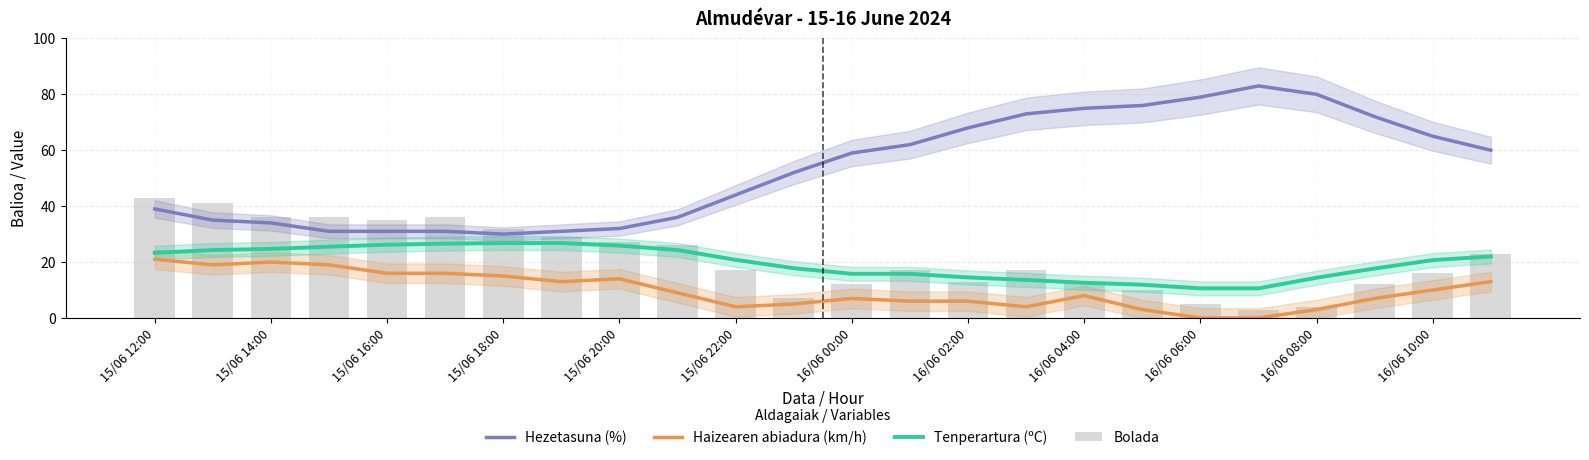

Reading left to right, what are all the values shown in this chart?

Hezetasuna (%): 39.0	35.0	34.0	31.0	31.0	31.0	30.0	31.0	32.0	36.0	44.0	52.0	59.0	62.0	68.0	73.0	75.0	76.0	79.0	83.0	80.0	72.0	65.0	60.0
Haizearen abiadura (km/h): 21.0	19.0	20.0	19.0	16.0	16.0	15.0	13.0	14.0	9.0	4.0	5.0	7.0	6.0	6.0	4.0	8.0	3.0	0.0	0.0	3.0	7.0	10.0	13.0
Tenperartura (ºC): 23.3	24.3	24.7	25.5	26.2	26.6	26.8	26.8	25.9	24.3	20.8	17.8	15.8	15.8	14.5	13.6	12.6	11.9	10.6	10.6	14.4	17.7	20.7	22.0
Bolada: 43.0	41.0	36.0	36.0	35.0	36.0	32.0	29.0	27.0	26.0	17.0	7.0	12.0	17.0	13.0	17.0	13.0	10.0	5.0	3.0	4.0	12.0	16.0	23.0